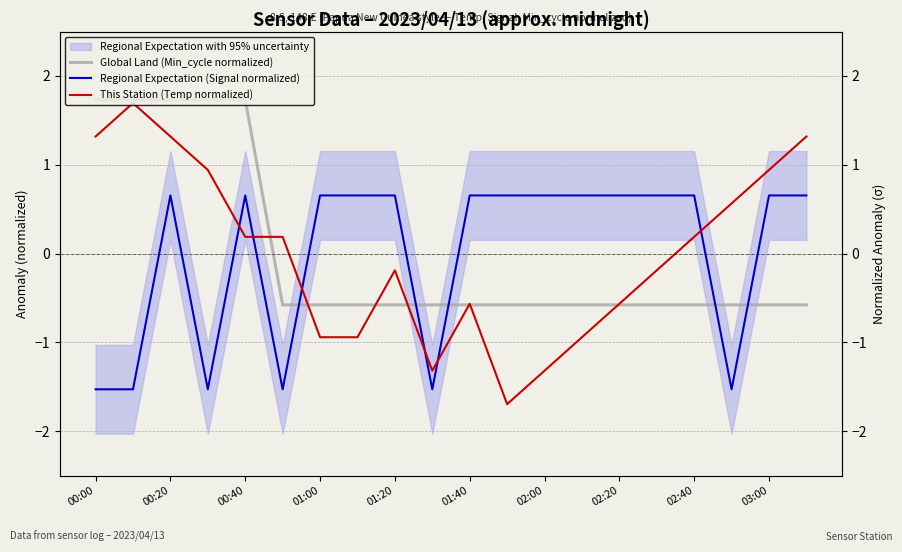

How many interior local peaks does the Regional Expectation (Signal normalized) series have?

2